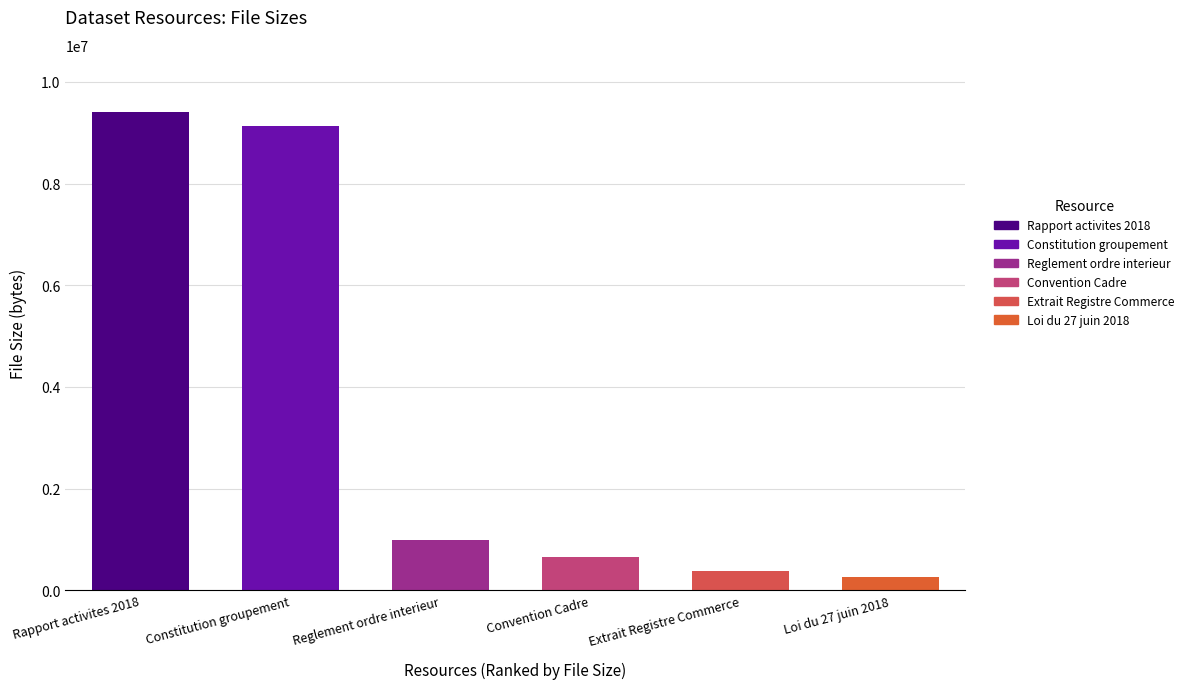

List the labels in order of value, smallest first.

Loi du 27 juin 2018, Extrait Registre Commerce, Convention Cadre, Reglement ordre interieur, Constitution groupement, Rapport activites 2018